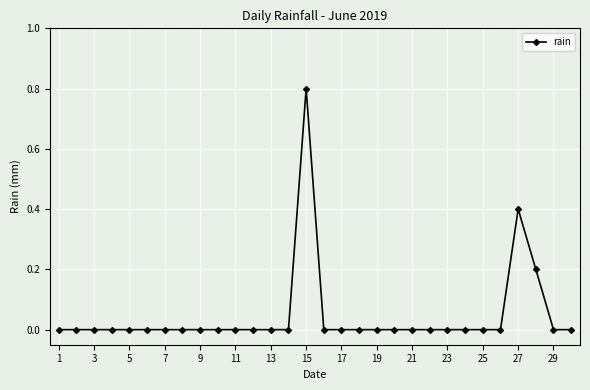

What is the difference between the second highest and second lowest values?

0.4